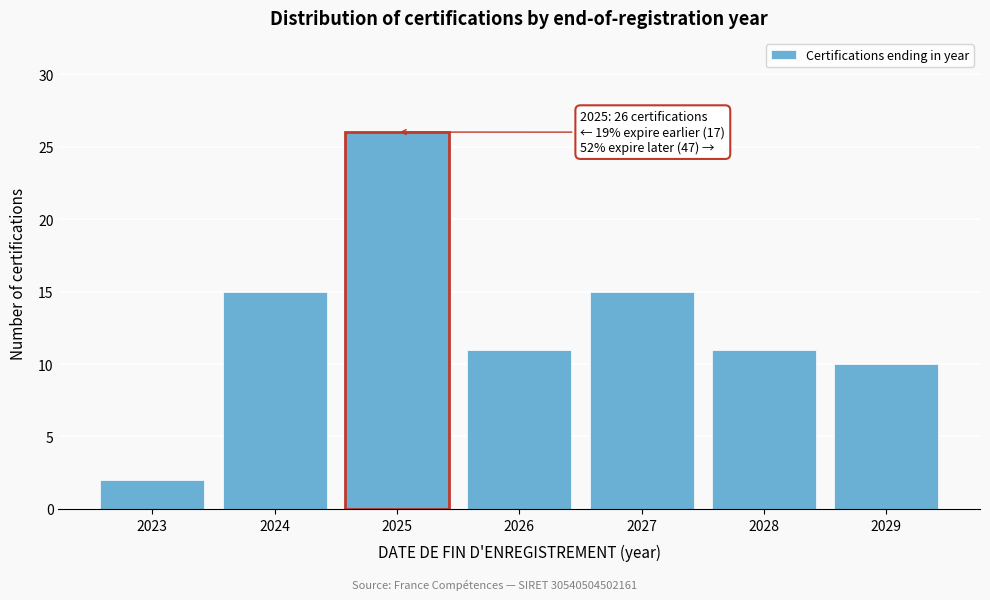

Reading left to right, transcribe all the data shown in this chart.

2023=2	2024=15	2025=26	2026=11	2027=15	2028=11	2029=10